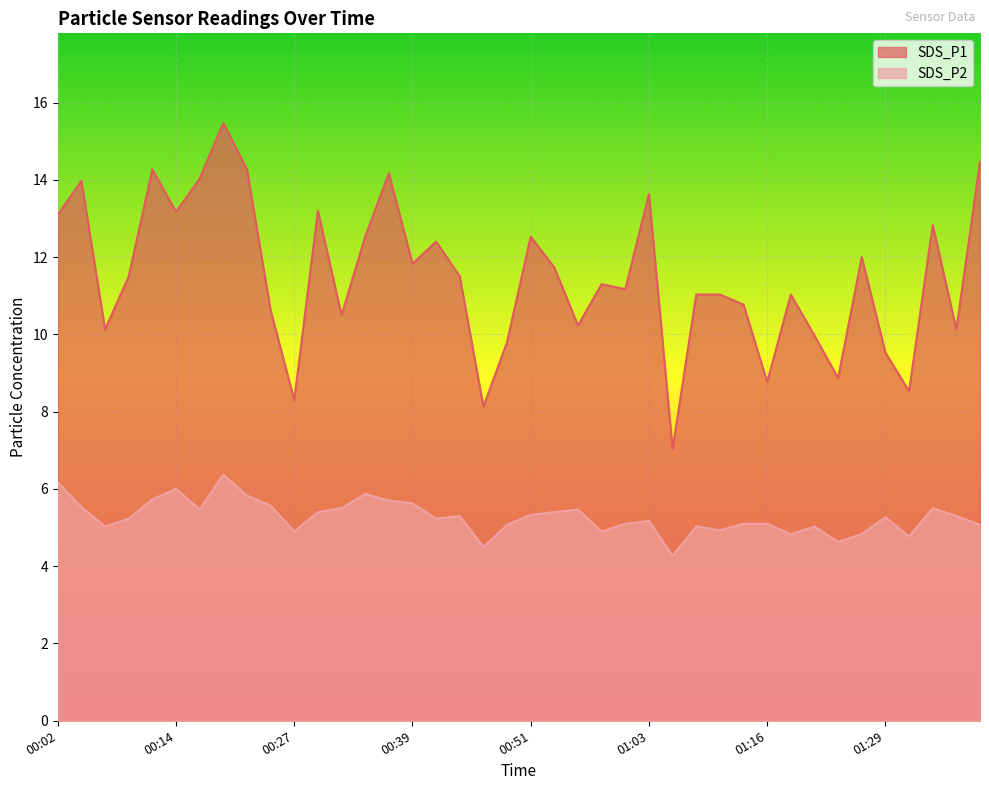

List the series in order of their overall mean, lowest first.

SDS_P2, SDS_P1